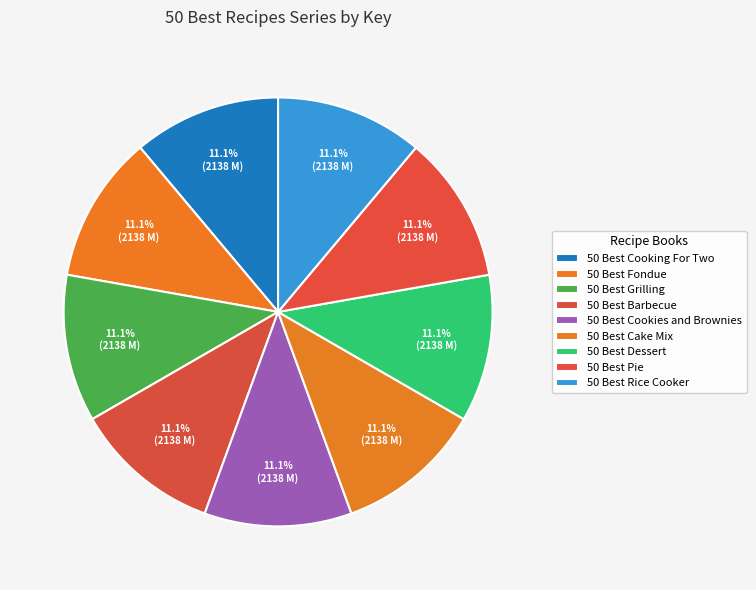

Approximately how many times larger is the value at 50 Best Cake Mix compared to 50 Best Cookies and Brownies?

1.0